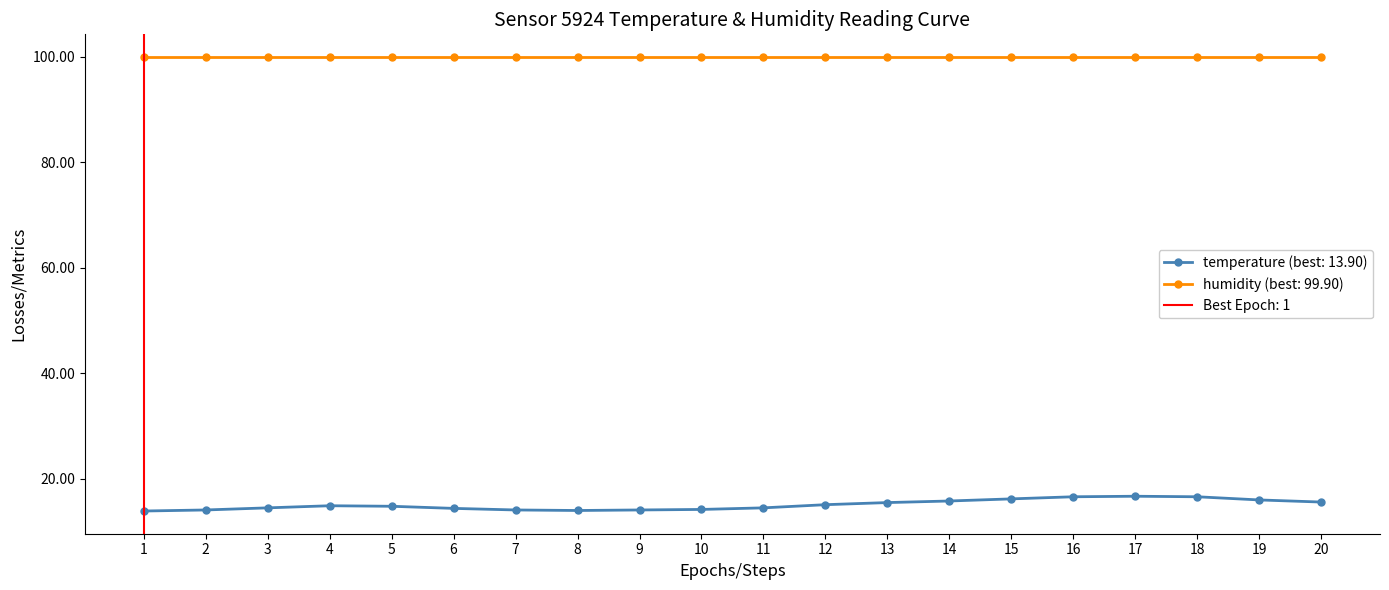

True or false: the data has more than 1 interior local peaks.

True